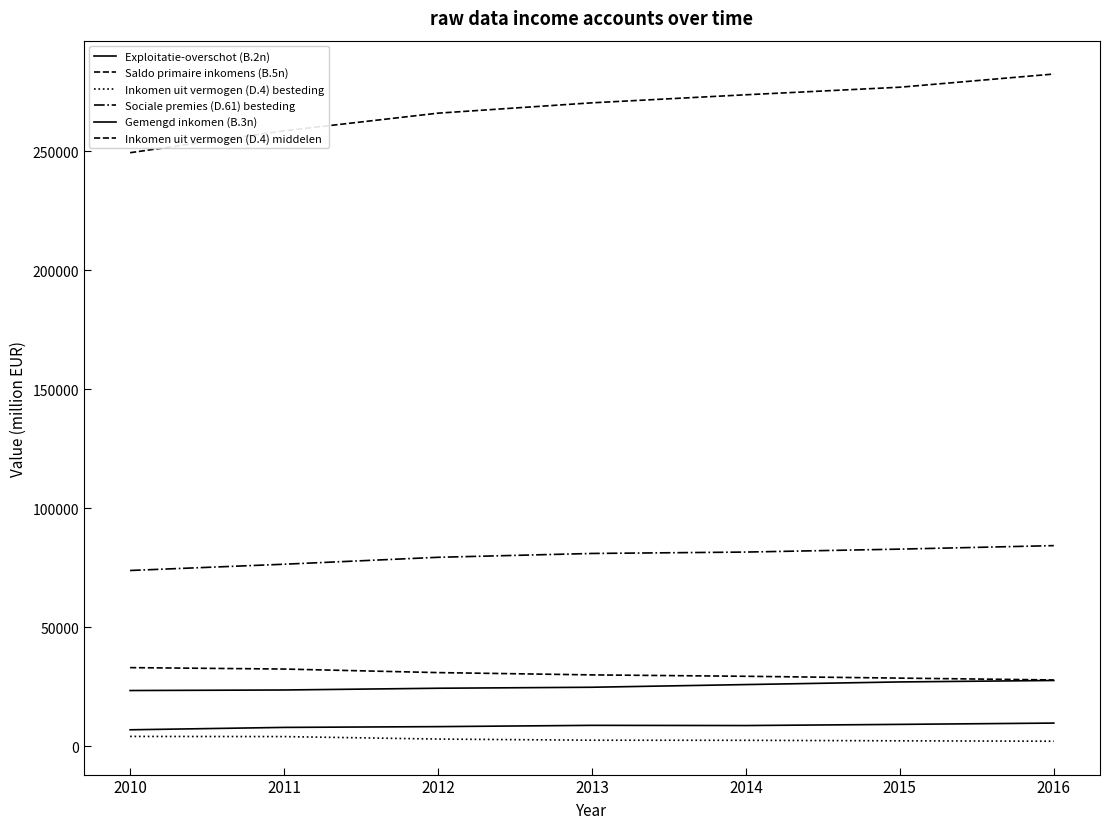

True or false: Inkomen uit vermogen (D.4) middelen and Inkomen uit vermogen (D.4) besteding cross at least once.

False